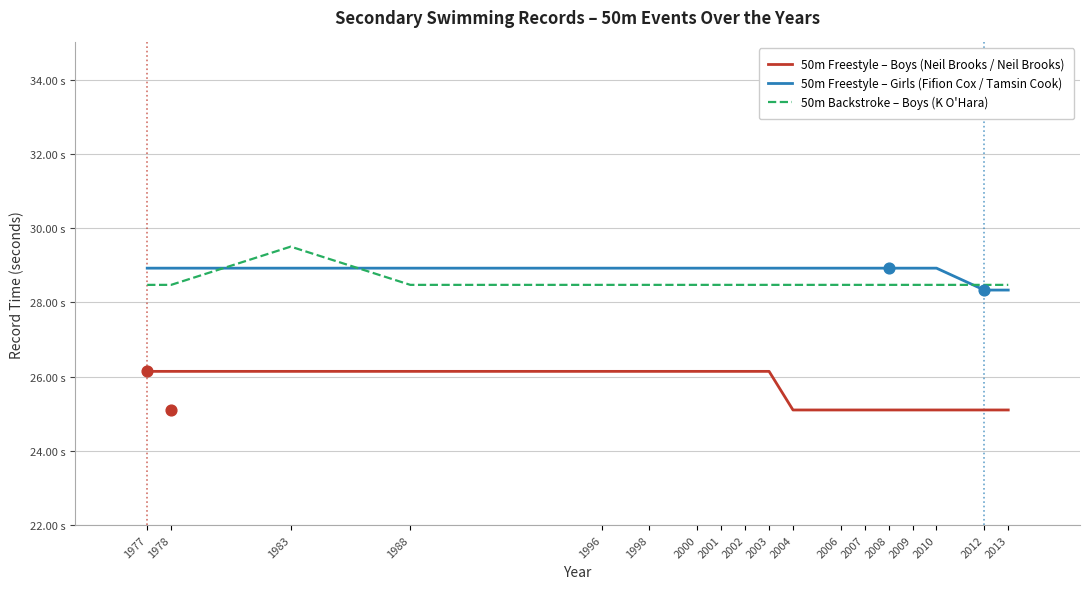

Which series has the largest total across all categories?

50m Freestyle – Girls (Fifion Cox / Tamsin Cook)